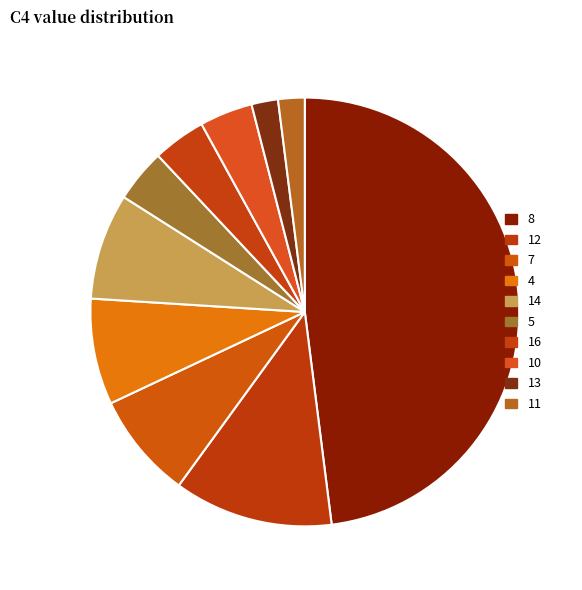

How many slices are in this pie chart?

10